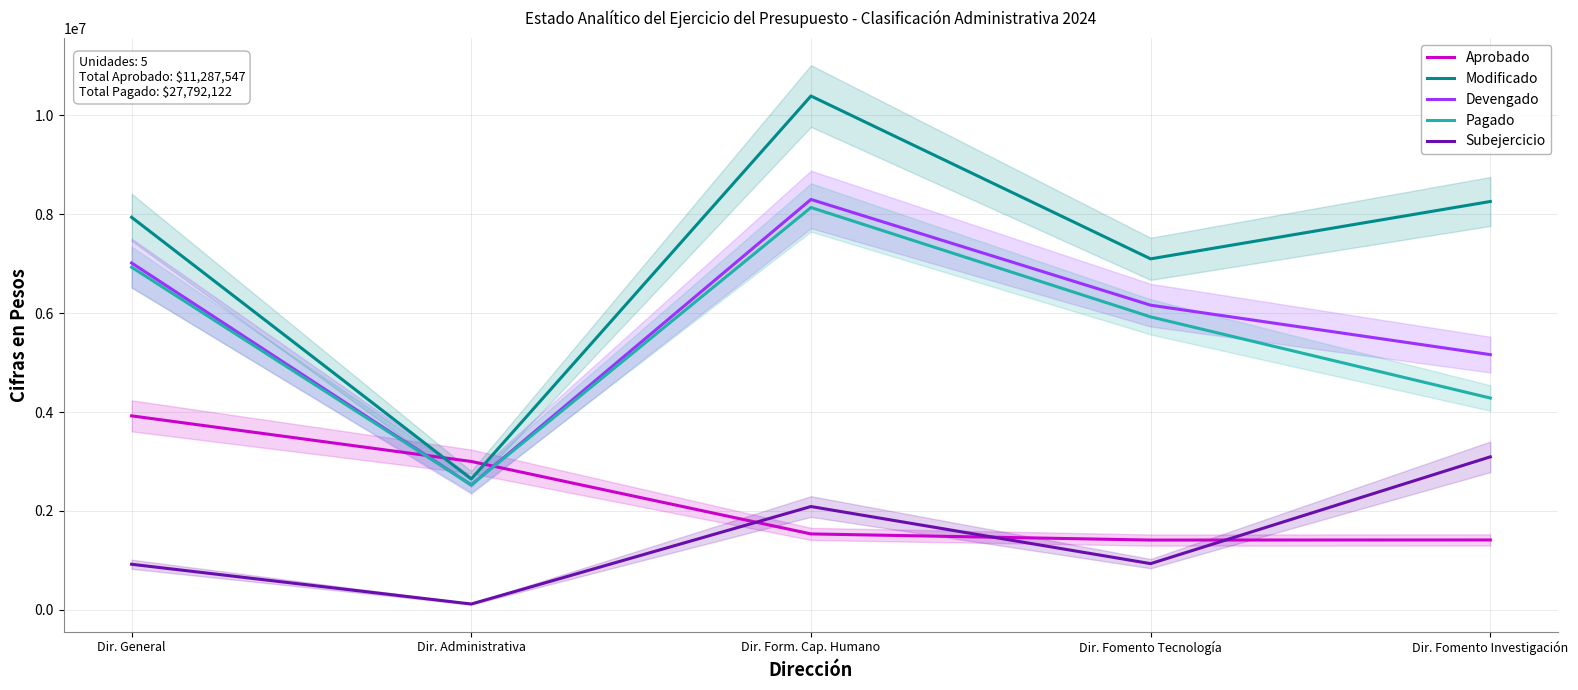

Where do Pagado and Aprobado first cross each other?

Dir. General and Dir. Administrativa